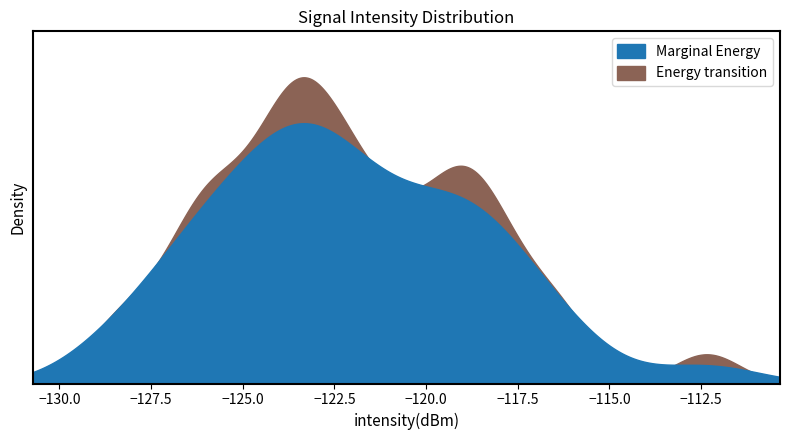

True or false: Energy transition and Marginal Energy cross at least once.

False